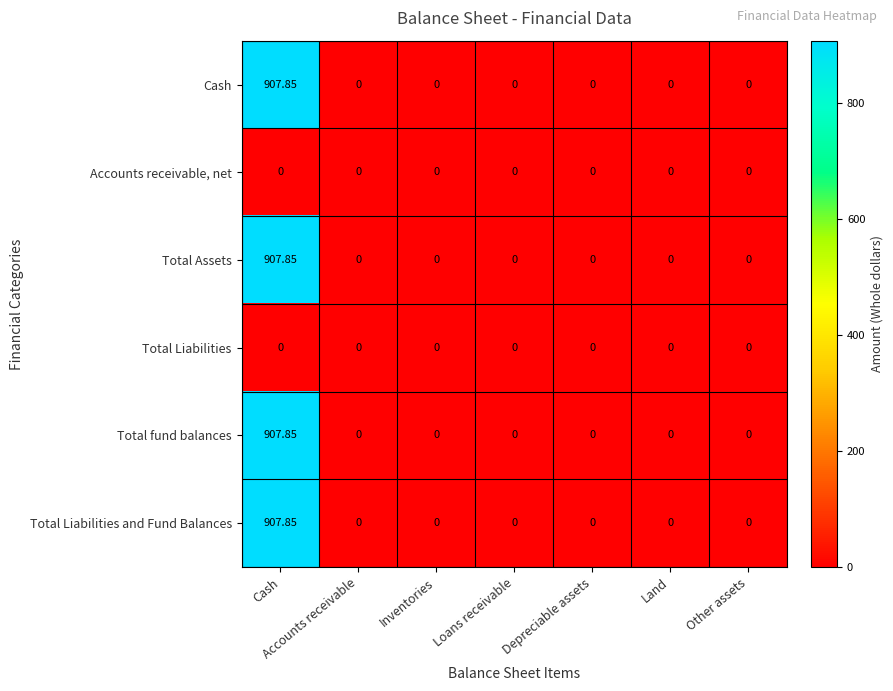

Which category has the highest value in the Total fund balances series?

Cash